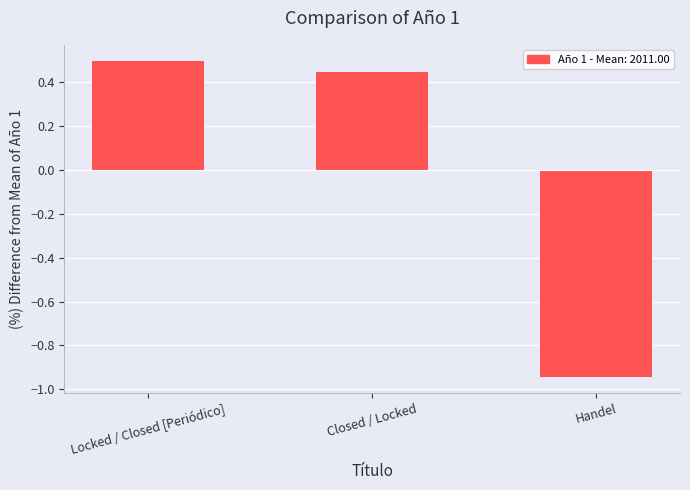

Where is the data nearest to the value 0?

Closed / Locked